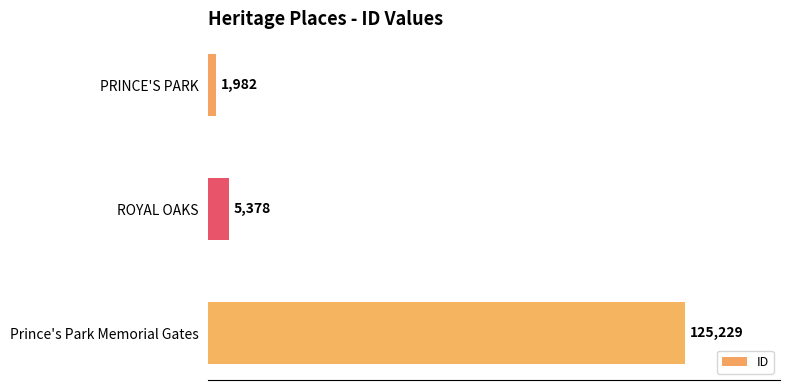

How many distinct data groups are displayed?

1